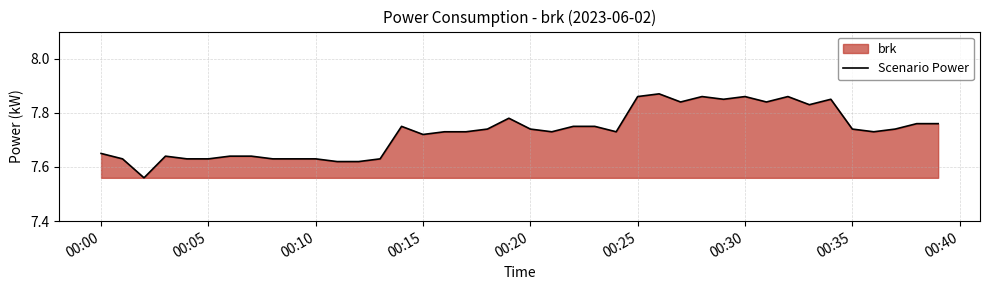

The value at 00:05 is 11.4. True or false?

False